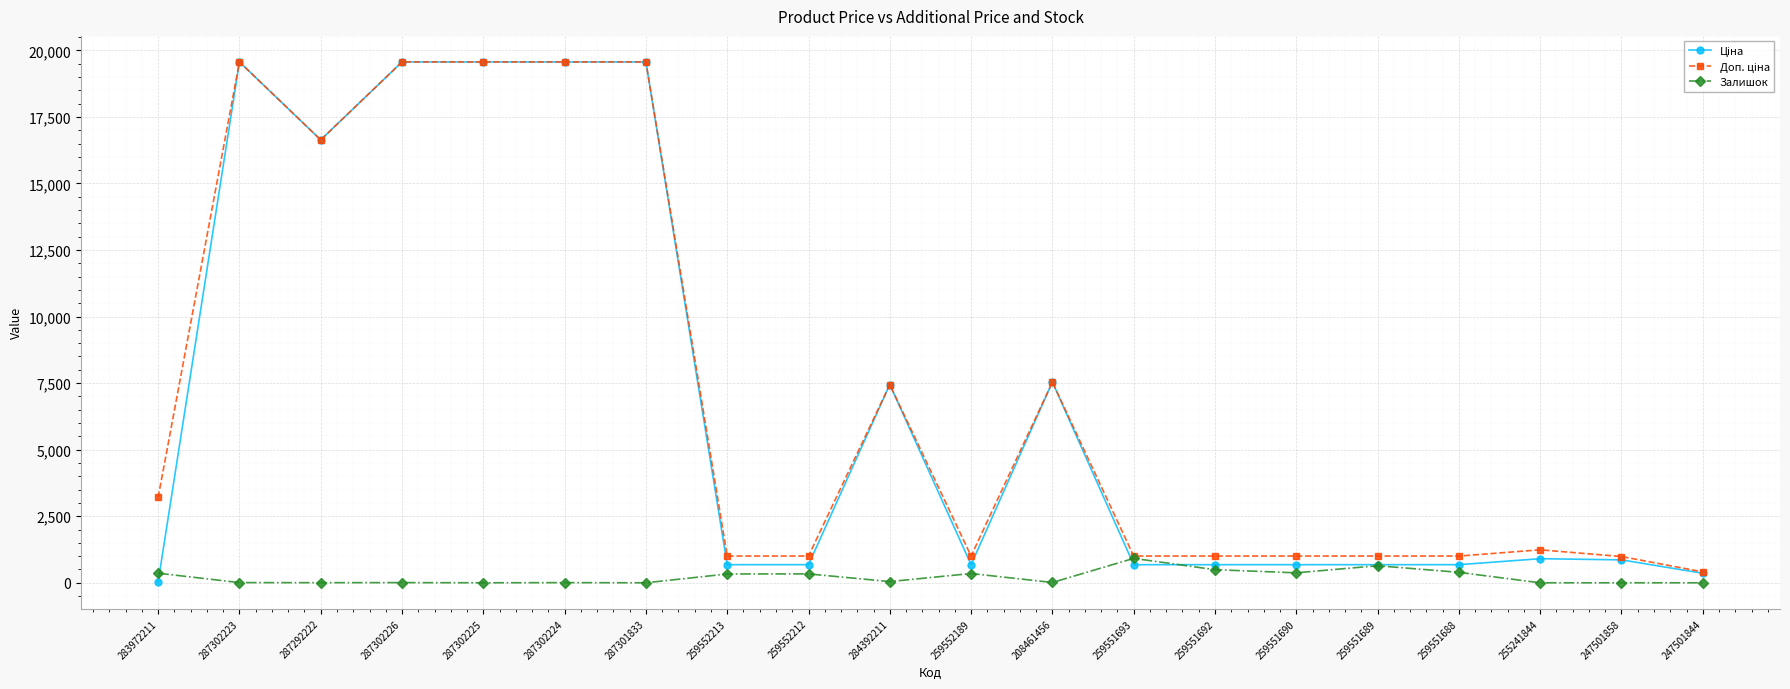

What is the difference between the highest and lowest values at 287302225?

19564.9